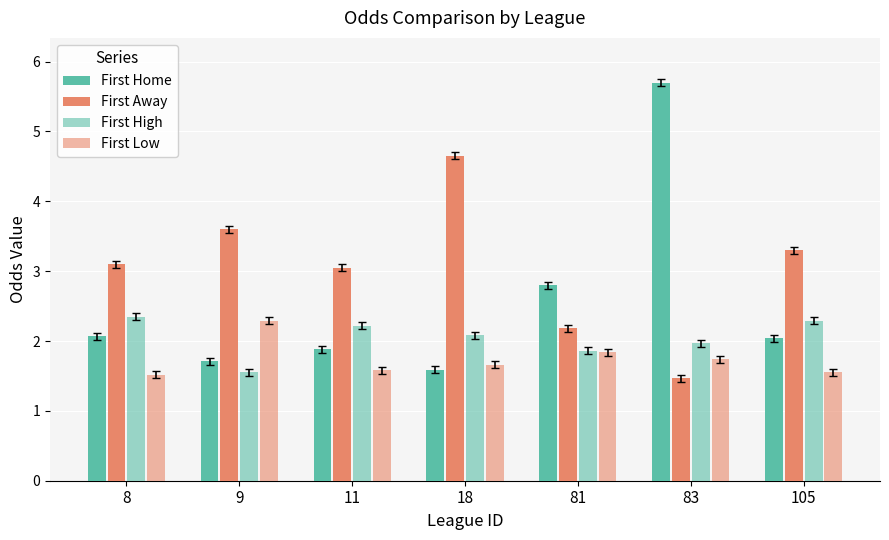

How many bars are there in total?

28